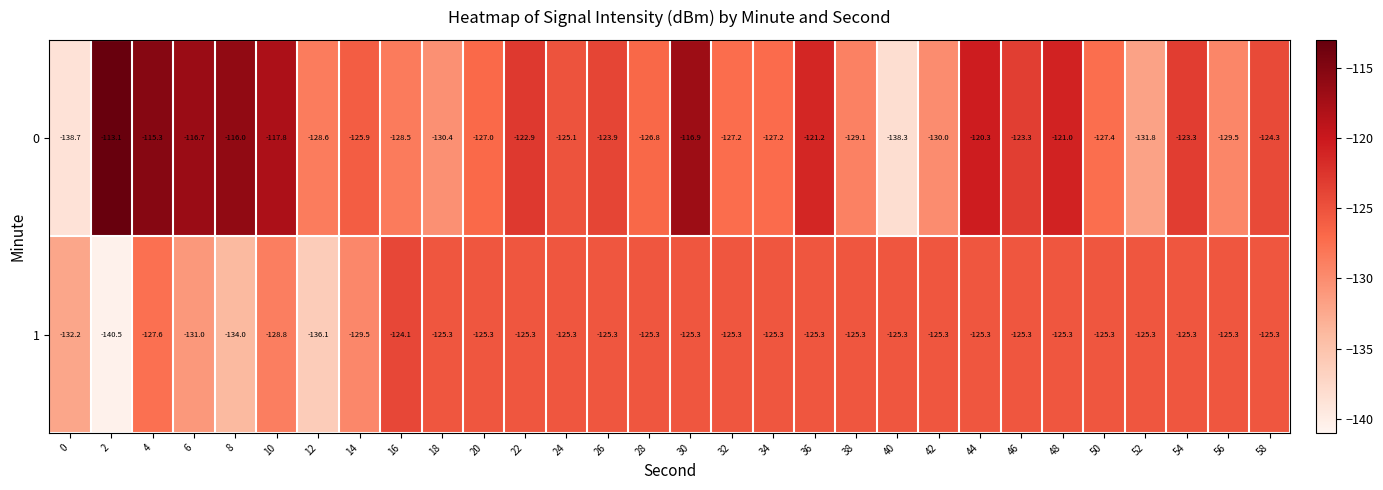

What is the sum of the 1 values at 6 and 50?

-256.3